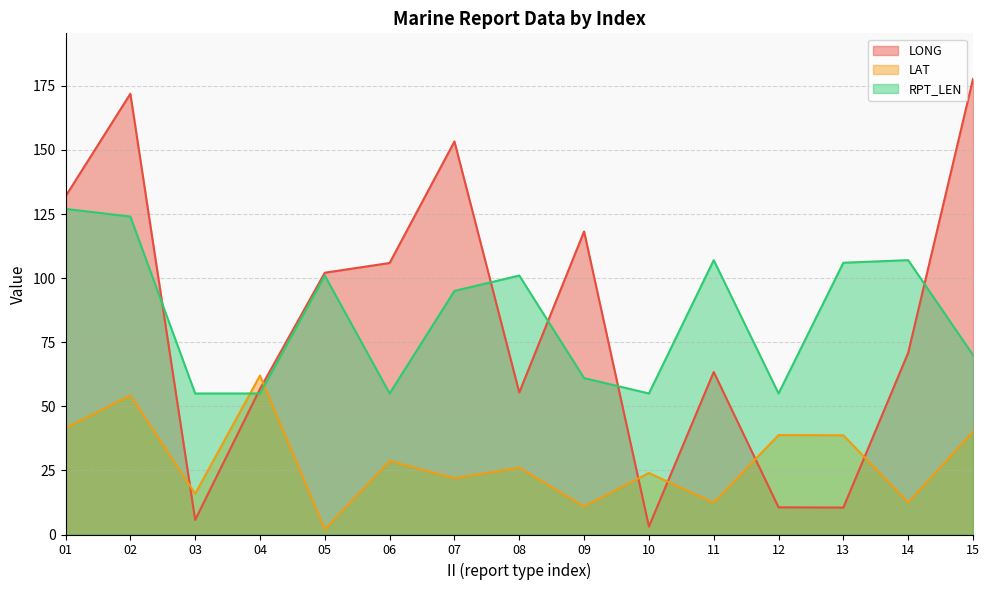

What is the lowest value of the RPT_LEN series?

55.0